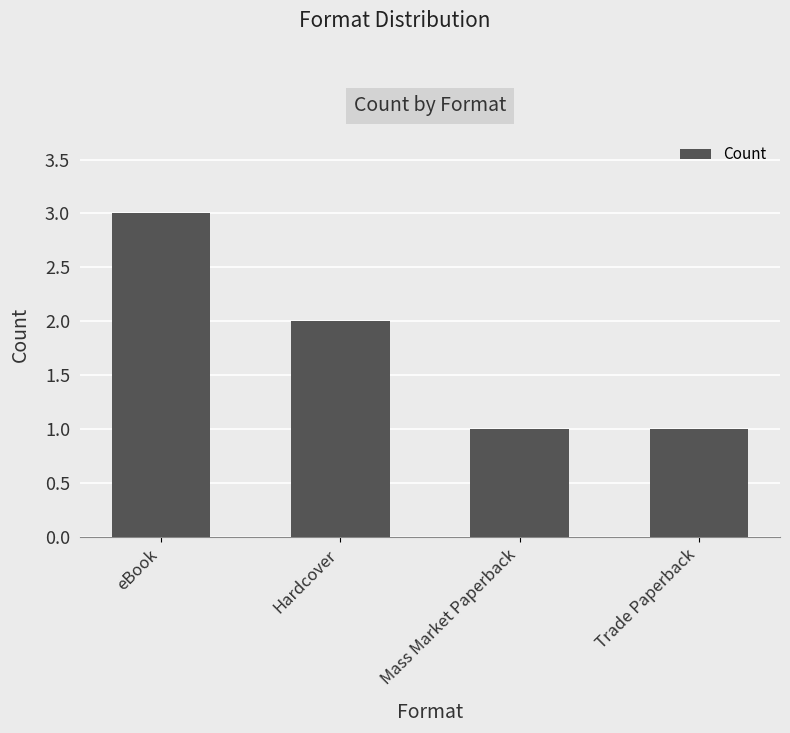

Approximately how many times larger is the value at Trade Paperback compared to Hardcover?

0.5